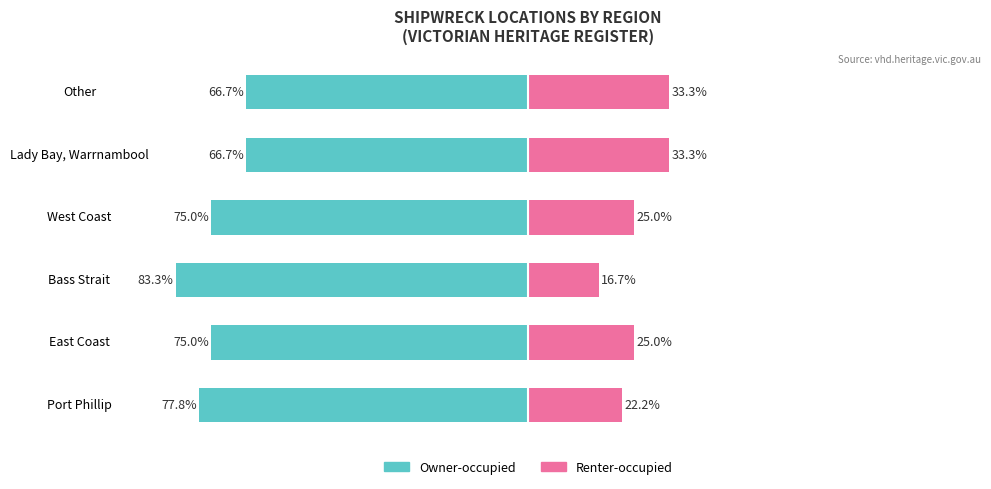

What are all the series names shown in the legend?

Owner-occupied, Renter-occupied